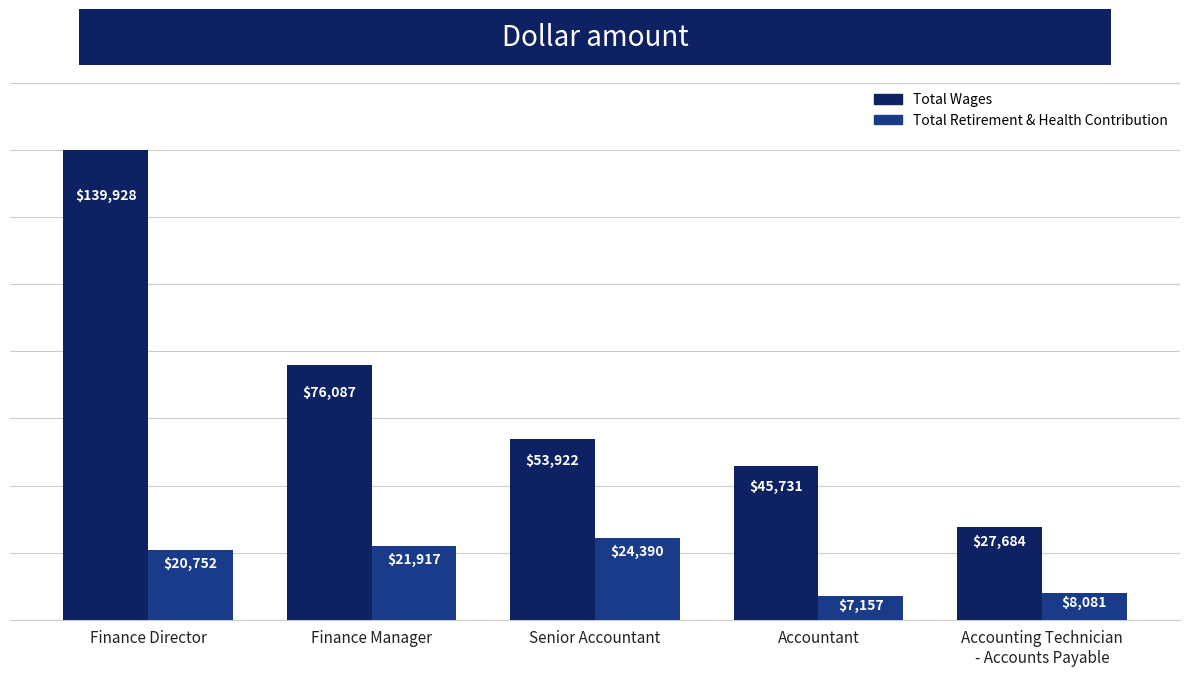

How many groups of bars are there?

5